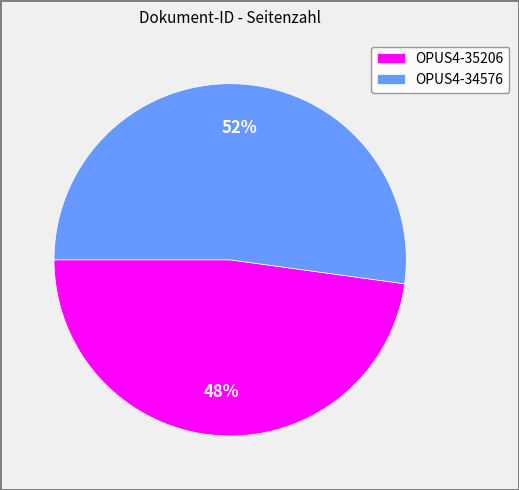

Rank the categories by value from highest to lowest.

OPUS4-34576, OPUS4-35206